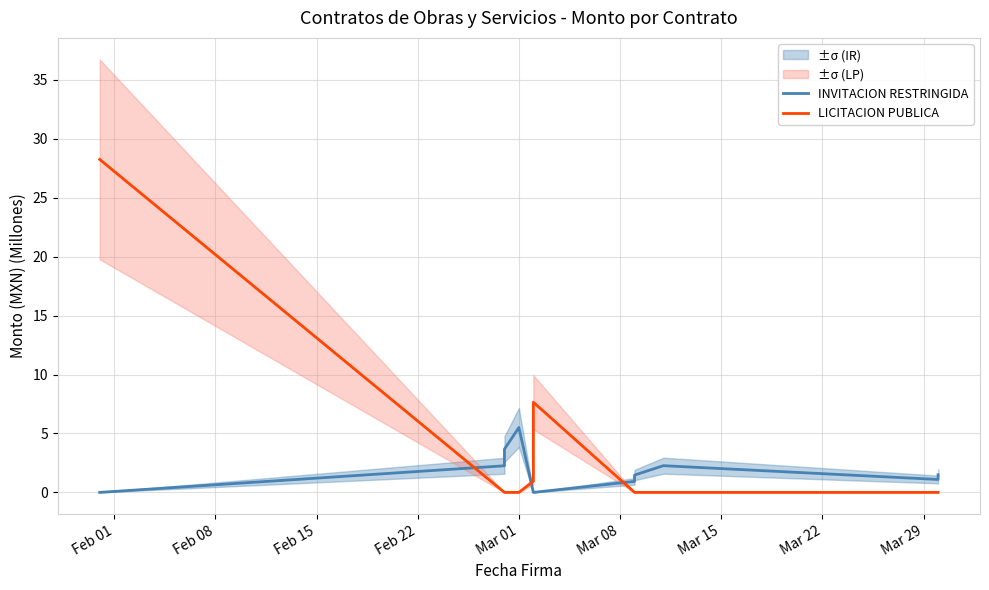

Reading right to left, what are all the values shown in this chart?

INVITACION RESTRINGIDA: 1.5	1.1	2.3	1.5	0.9	0.0	0.0	5.5	3.7	2.3	0.0
LICITACION PUBLICA: 0.0	0.0	0.0	0.0	0.0	7.7	0.9	0.0	0.0	0.0	28.3